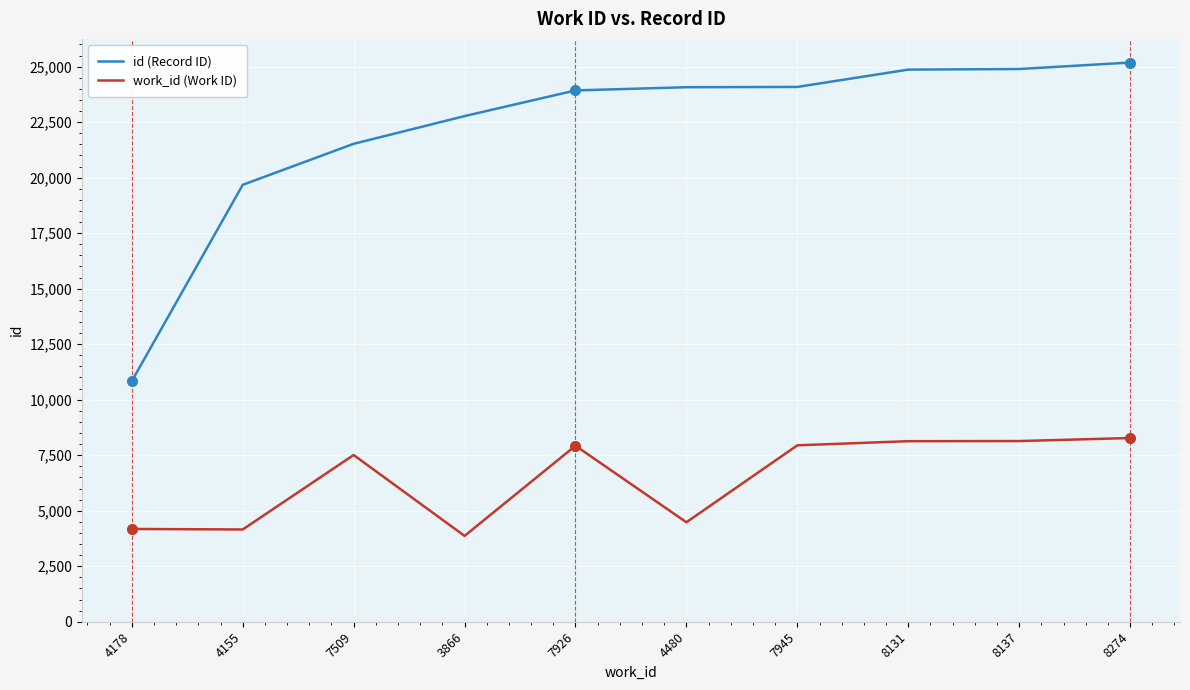

Between 7509 and 7926, which series saw the biggest shift?

id (Record ID)